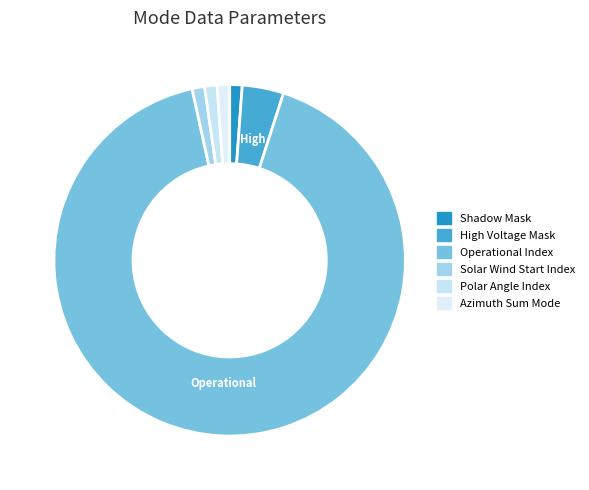

How many slices are in this pie chart?

6